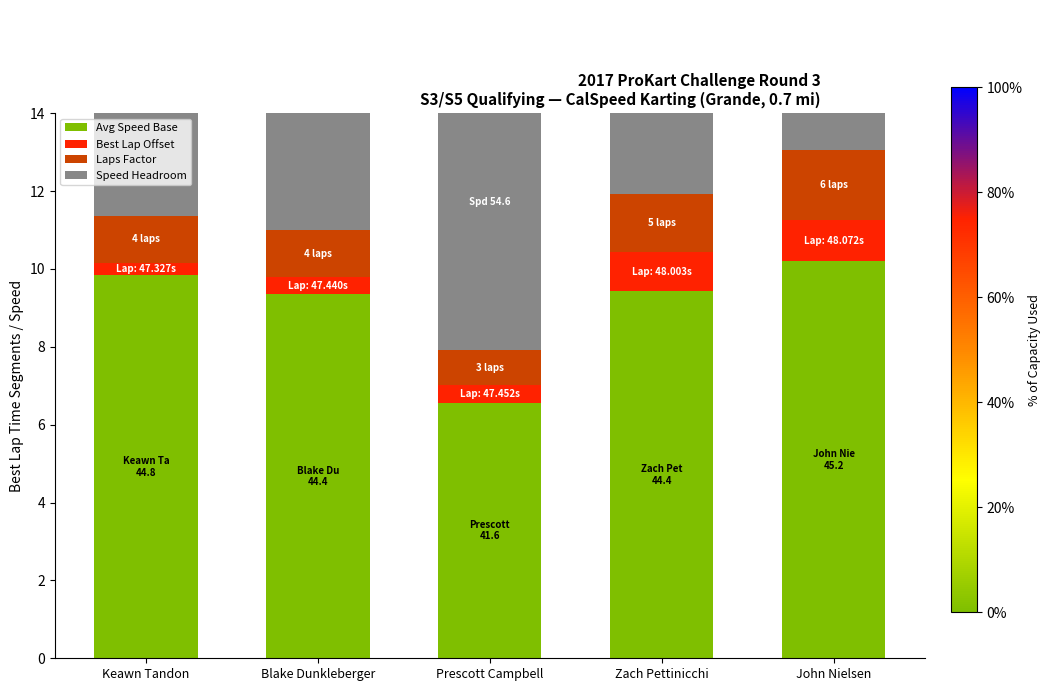

Between Blake Dunkleberger and Zach Pettinicchi, which is larger?

Zach Pettinicchi